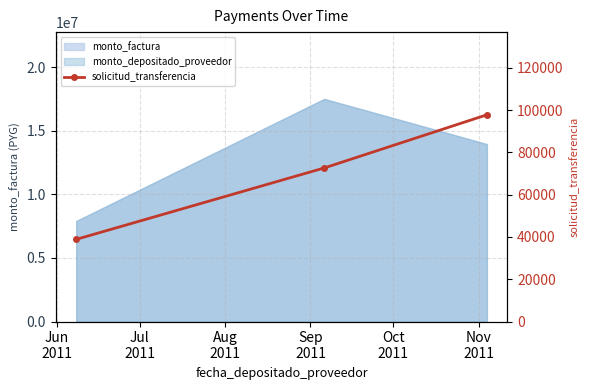

At which category does the chart reach its minimum across all series?

Jun
2011